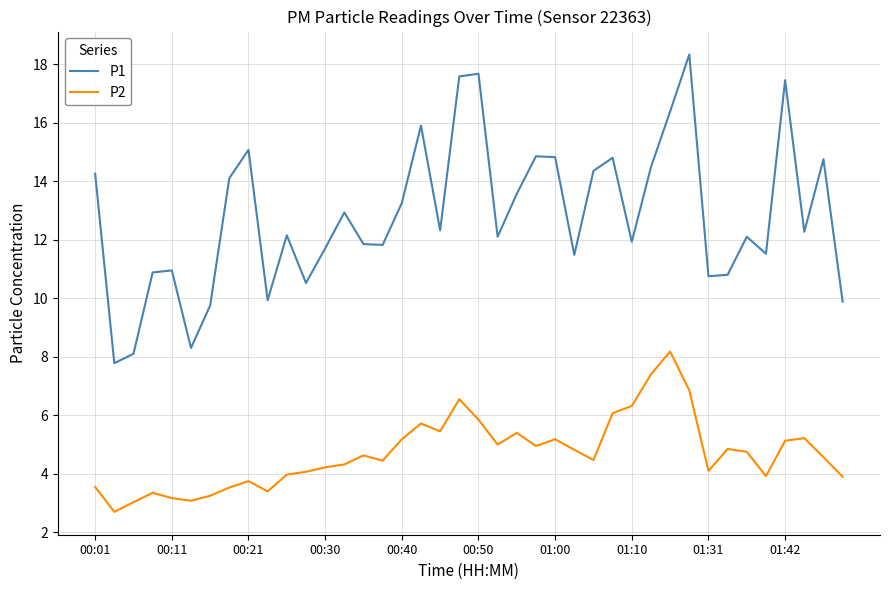

List the series in order of their peak value, lowest first.

P2, P1